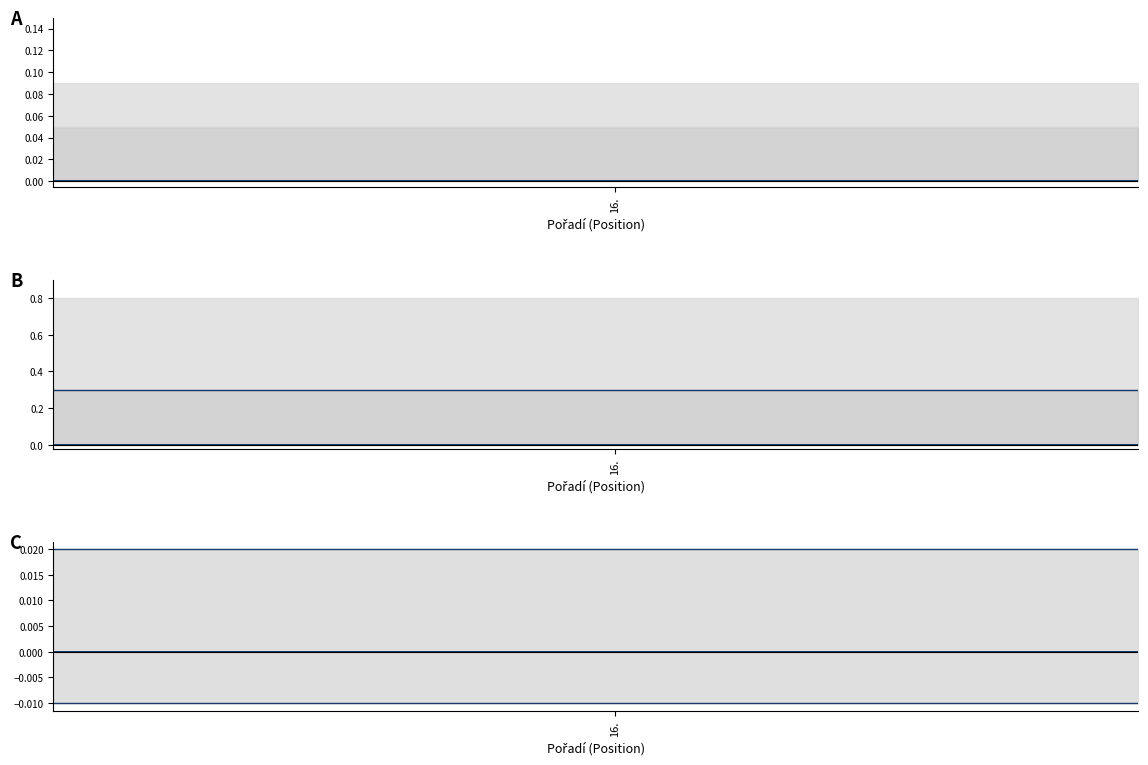

Does the chart display data point markers on the line(s)?

No